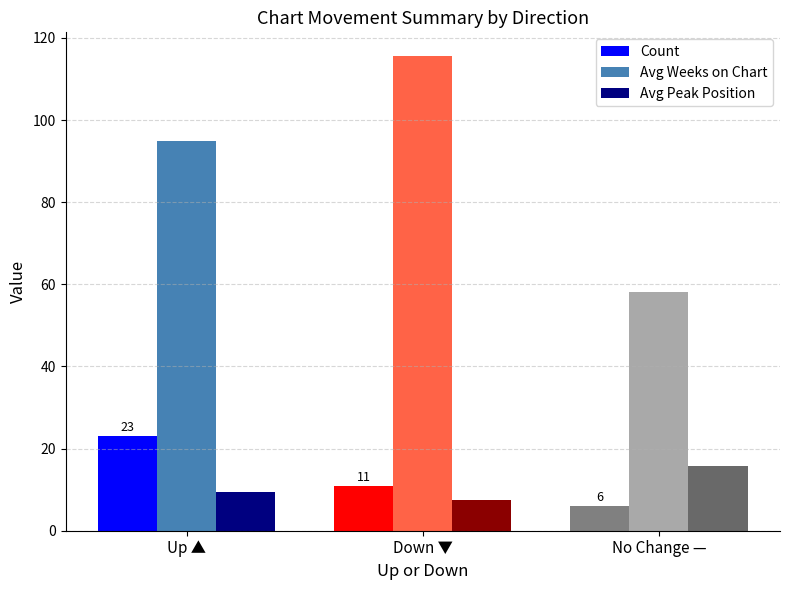

What is the approximate value of Count at Up ▲?

23.0